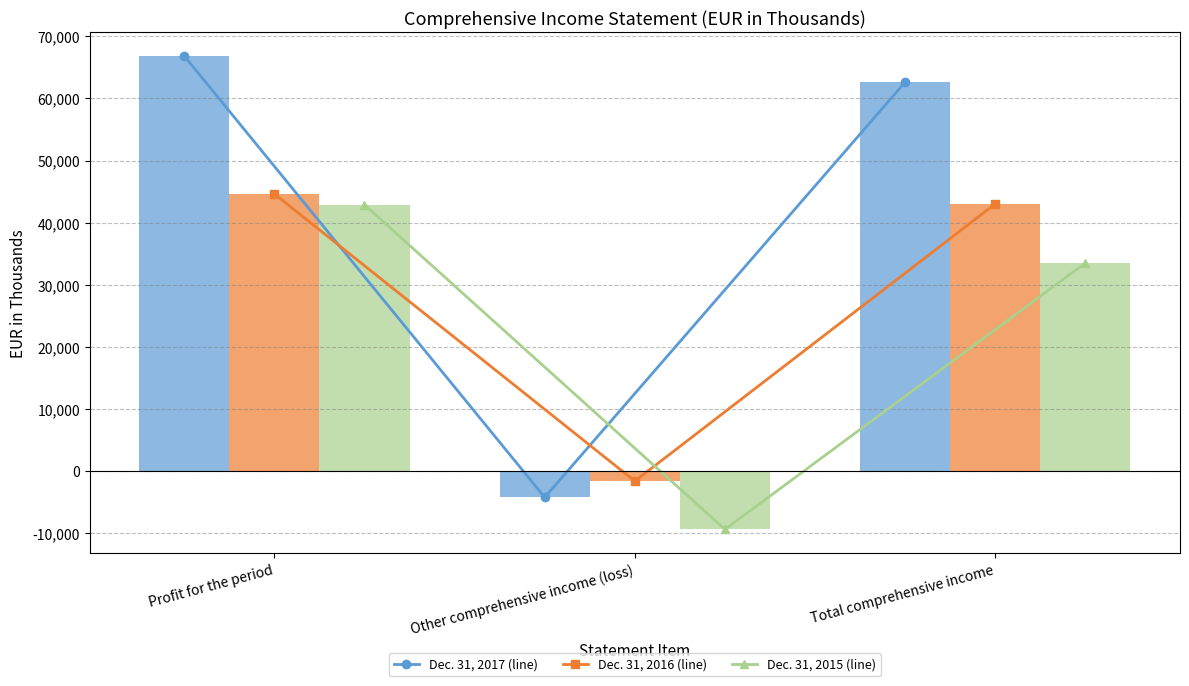

Where is Dec. 31, 2017 (line) nearest to the value 31305?

Total comprehensive income